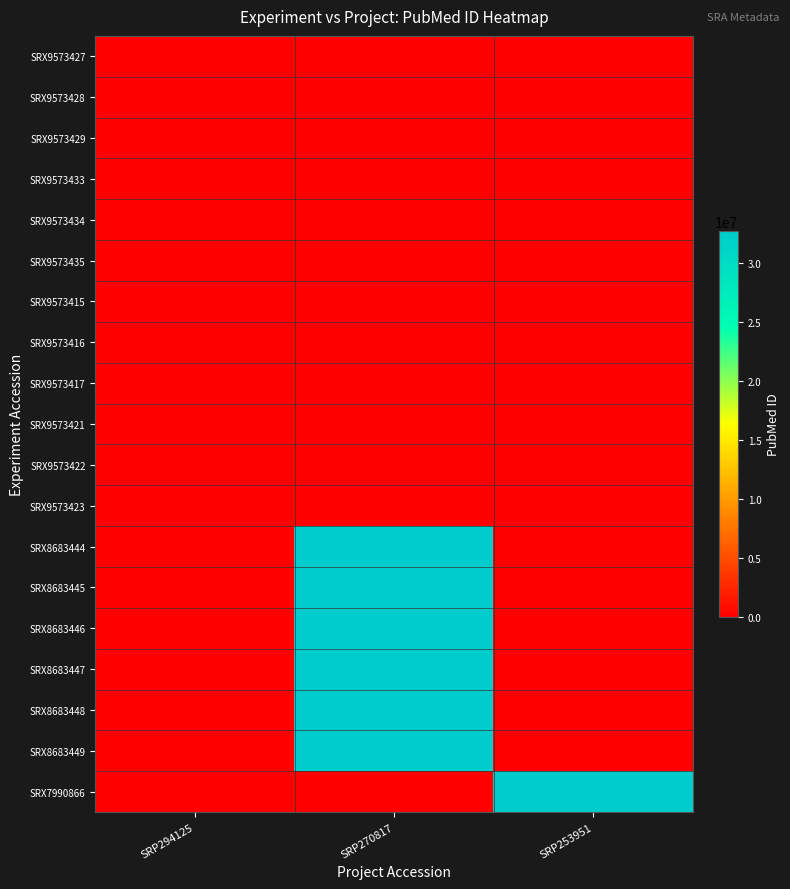

Which series has the widest spread of values?

SRX8683444